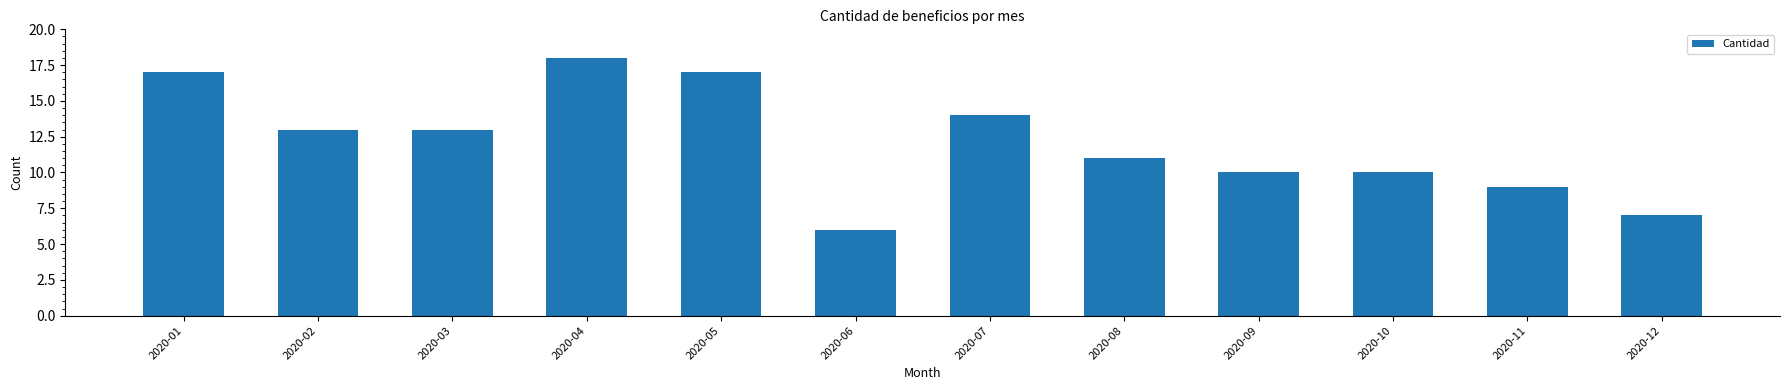

Where does the data first go above 13?

2020-01